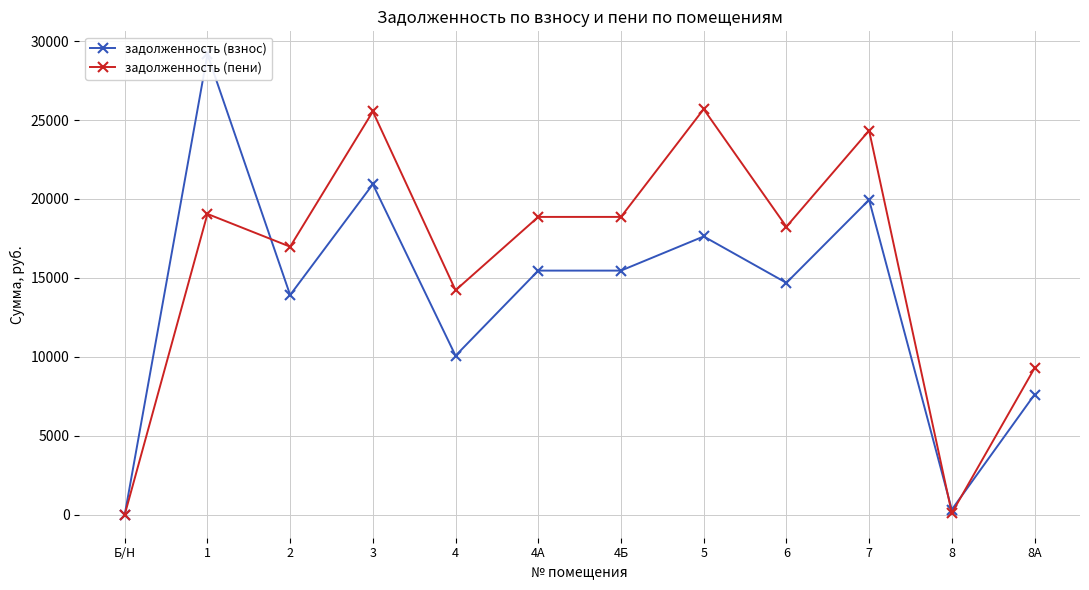

True or false: задолженность (пени) has a value of 19052.8 at 1.

True